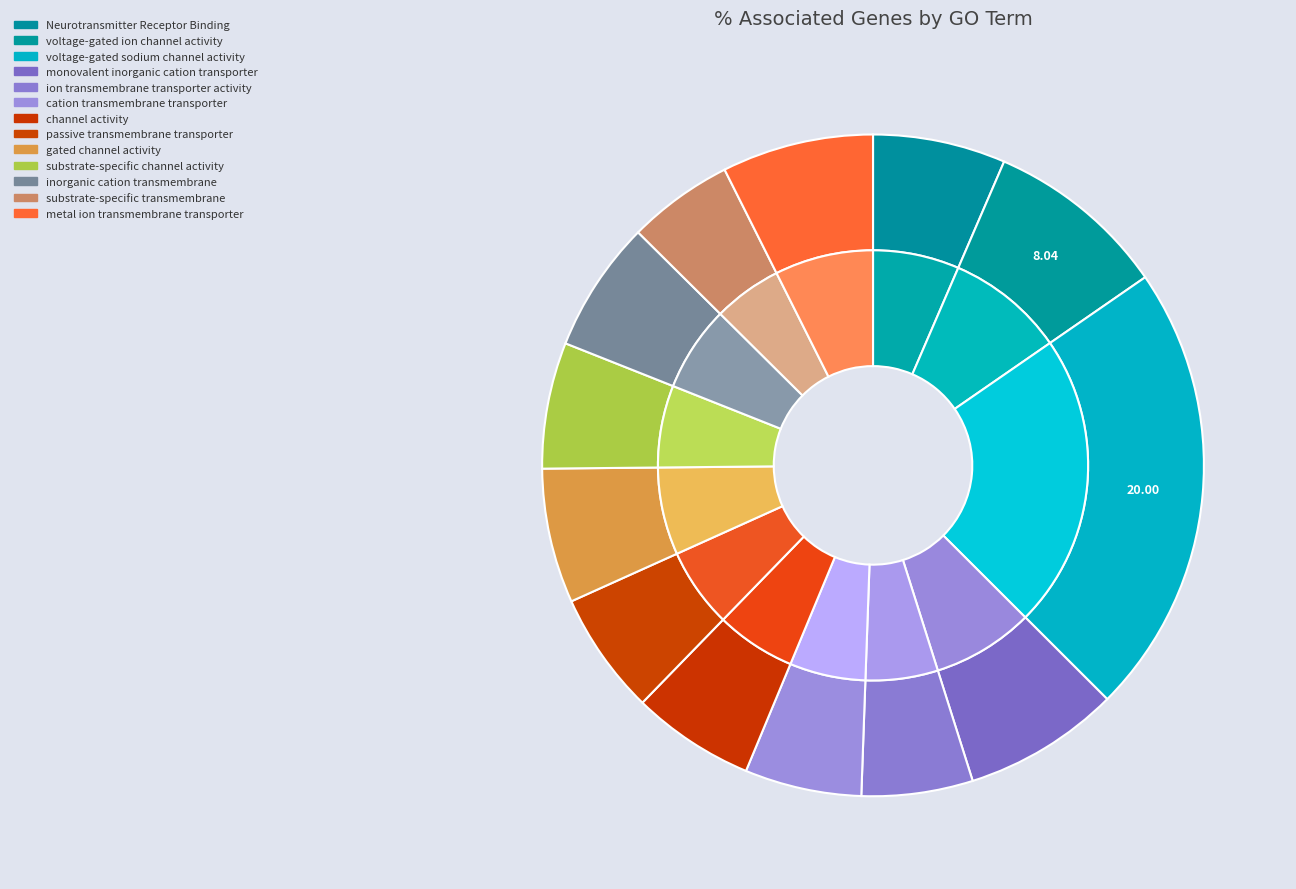

Is there any slice that represents more than half of the pie?

No